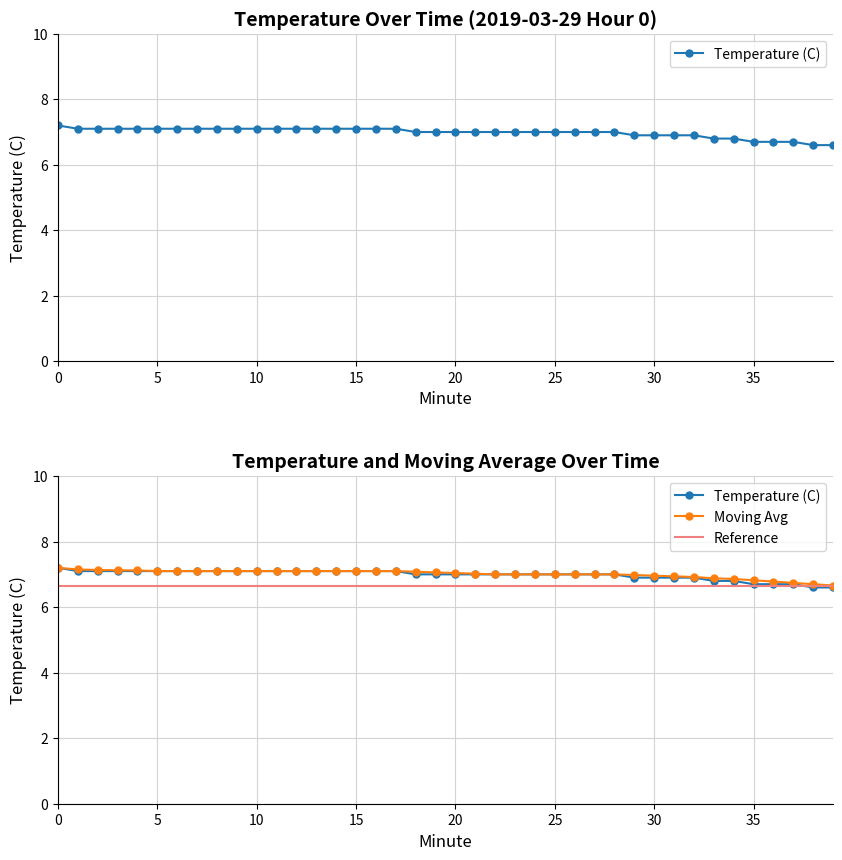

How many values are below 7?

11